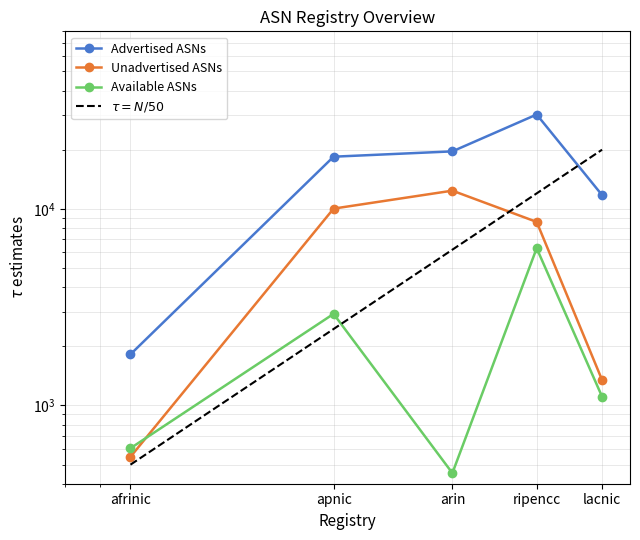

Rank the series at apnic from lowest to highest value.

Available ASNs, Unadvertised ASNs, Advertised ASNs